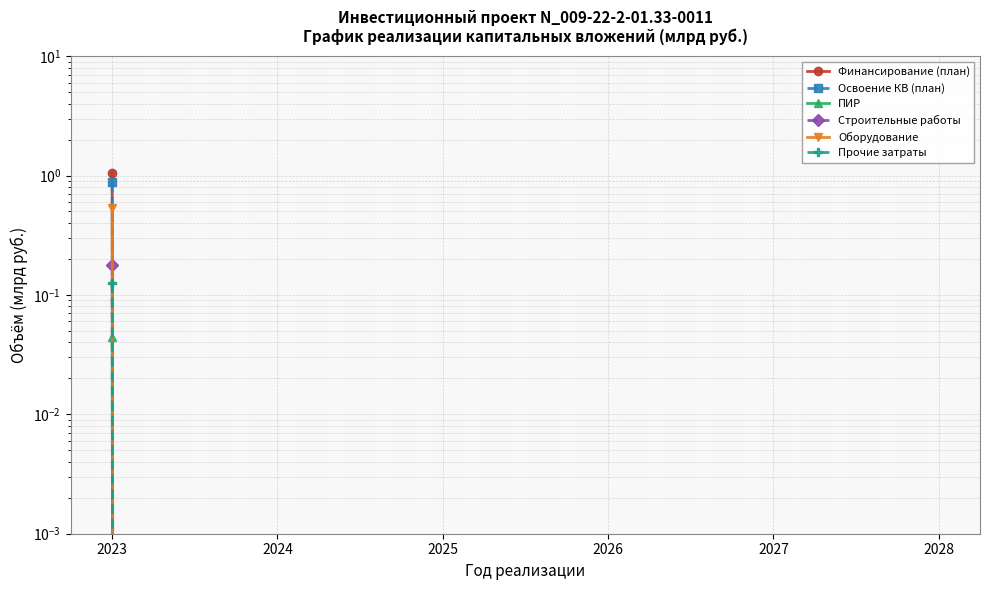

What are all the series names shown in the legend?

Финансирование (план), Освоение КВ (план), ПИР, Строительные работы, Оборудование, Прочие затраты